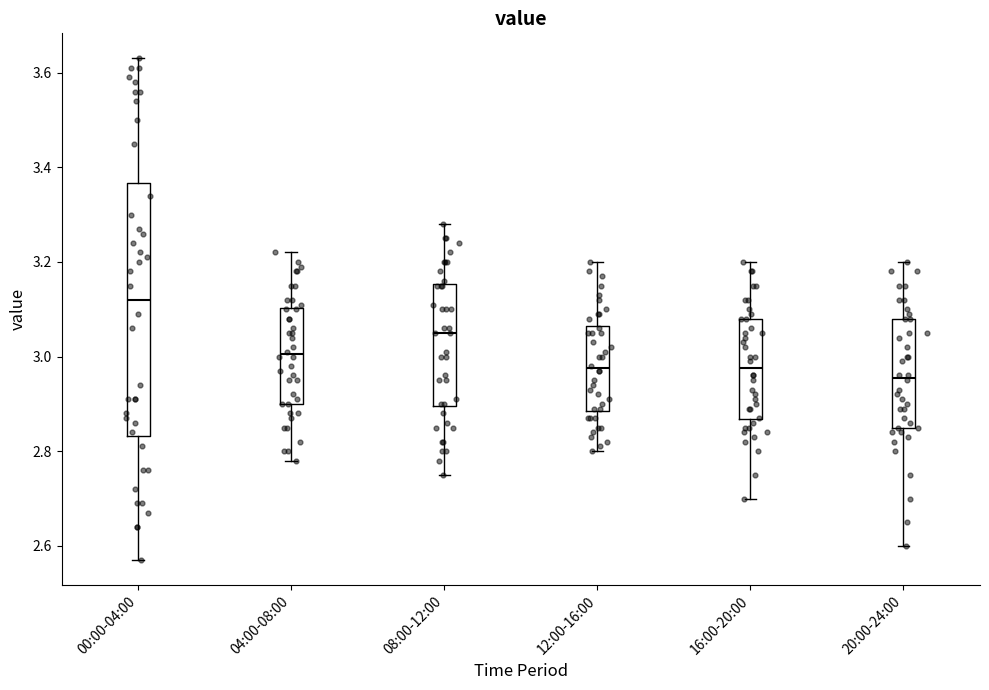

Comparing the boxes themselves (not the whiskers), which one is the tallest?

00:00-04:00